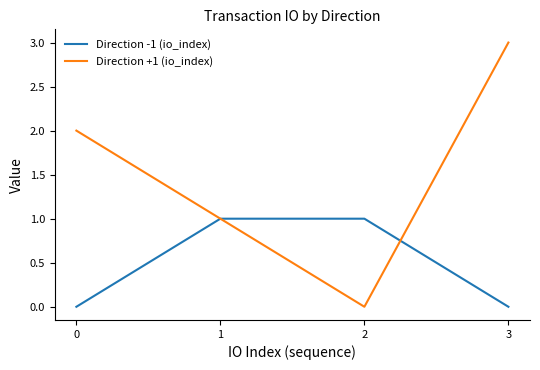

List the series in order of their peak value, highest first.

Direction +1 (io_index), Direction -1 (io_index)